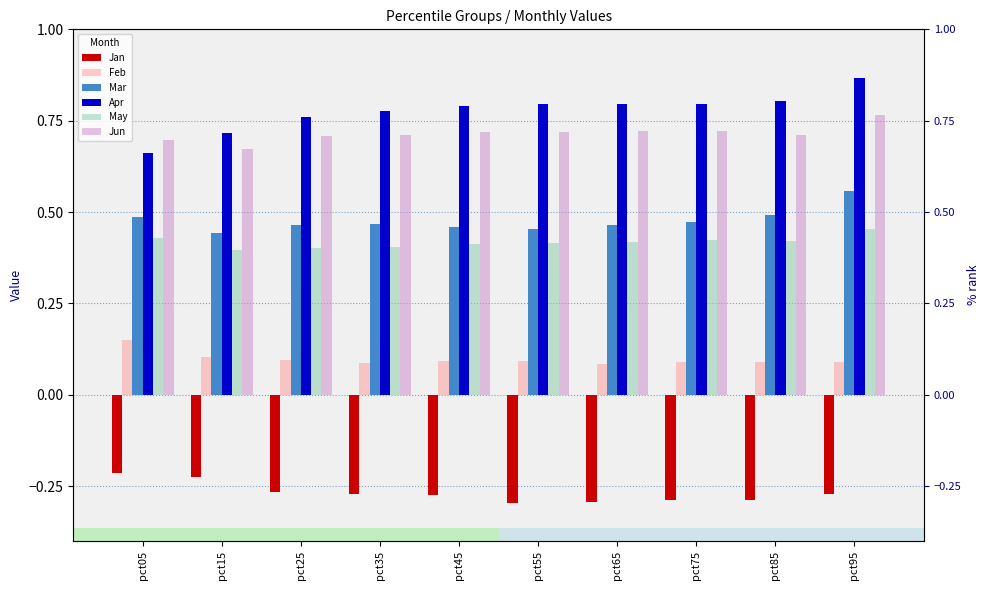

Is the value of Feb at pct55 greater than the value of Jun at pct55?

No